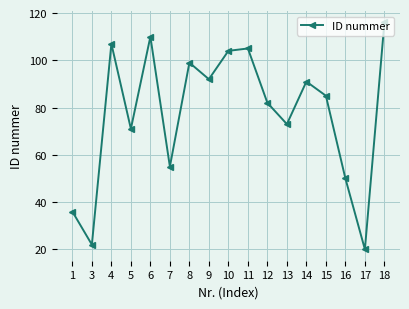

Which category has the highest value across all series?

18